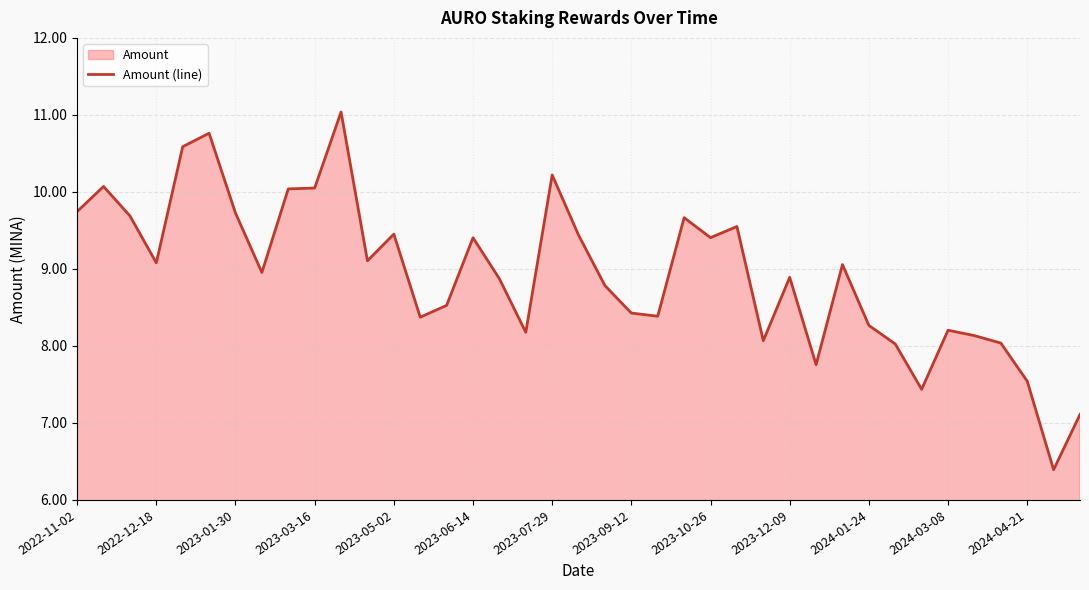

The value at 2023-09-12 is 8.4. True or false?

True